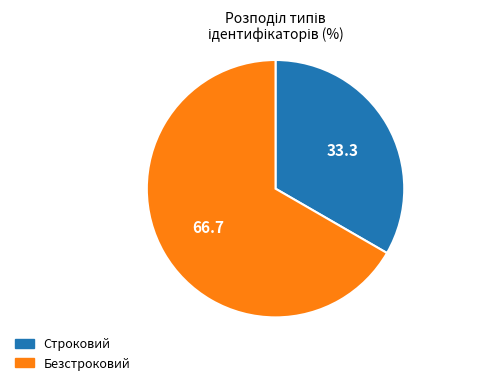

Which slice represents more than half of the pie?

Безстроковий